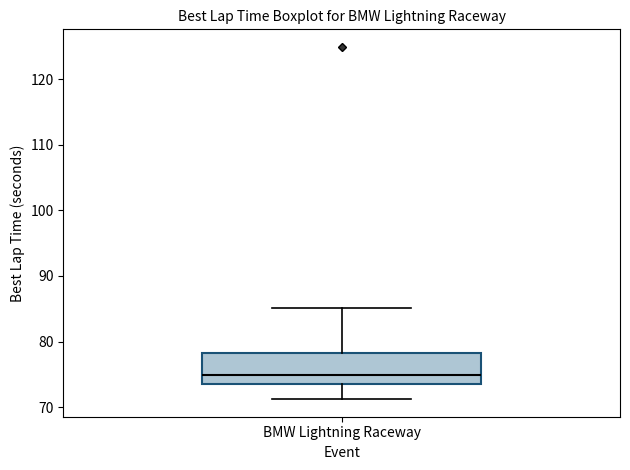

Where does the lower whisker of the box for BMW Lightning Raceway end on the y-axis? The values are not printed on the chart, so give them approximately, as read against the axis.

71